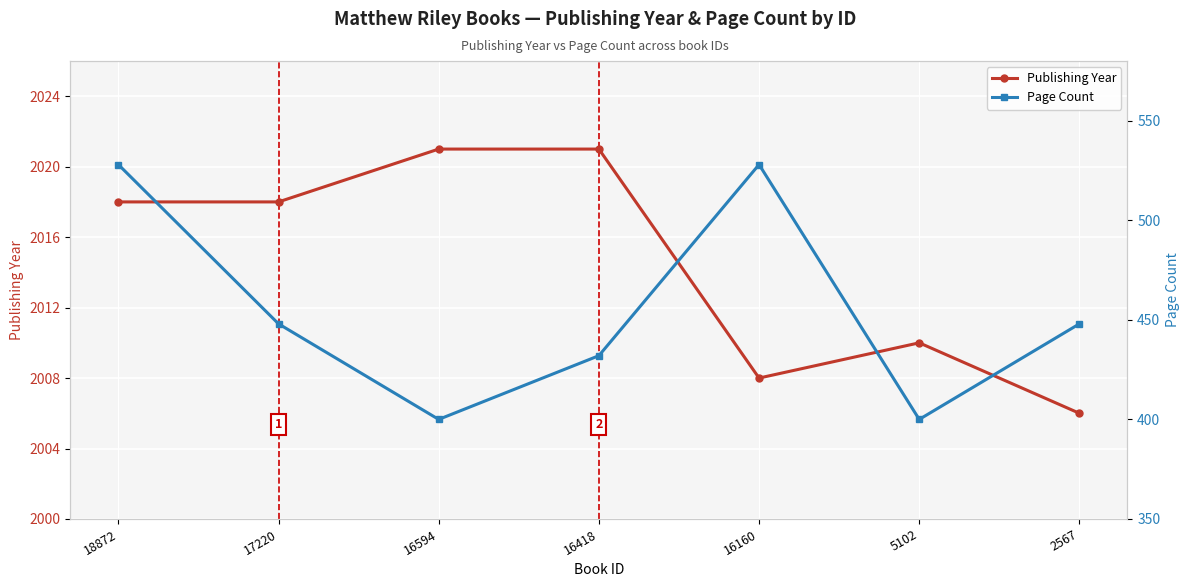

What is the total value across all series at 16418?

2453